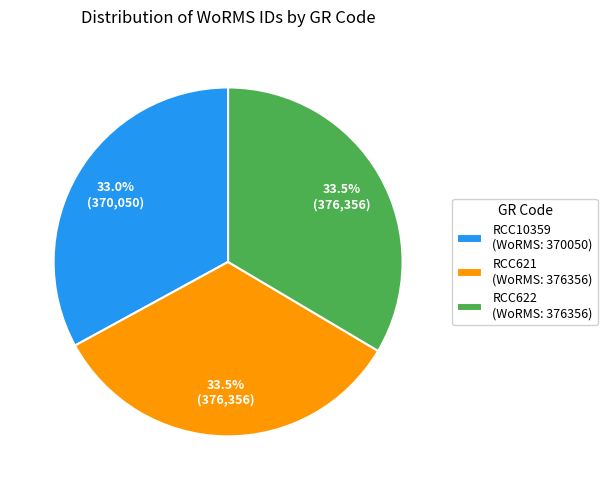

Is there a majority slice in this chart?

No